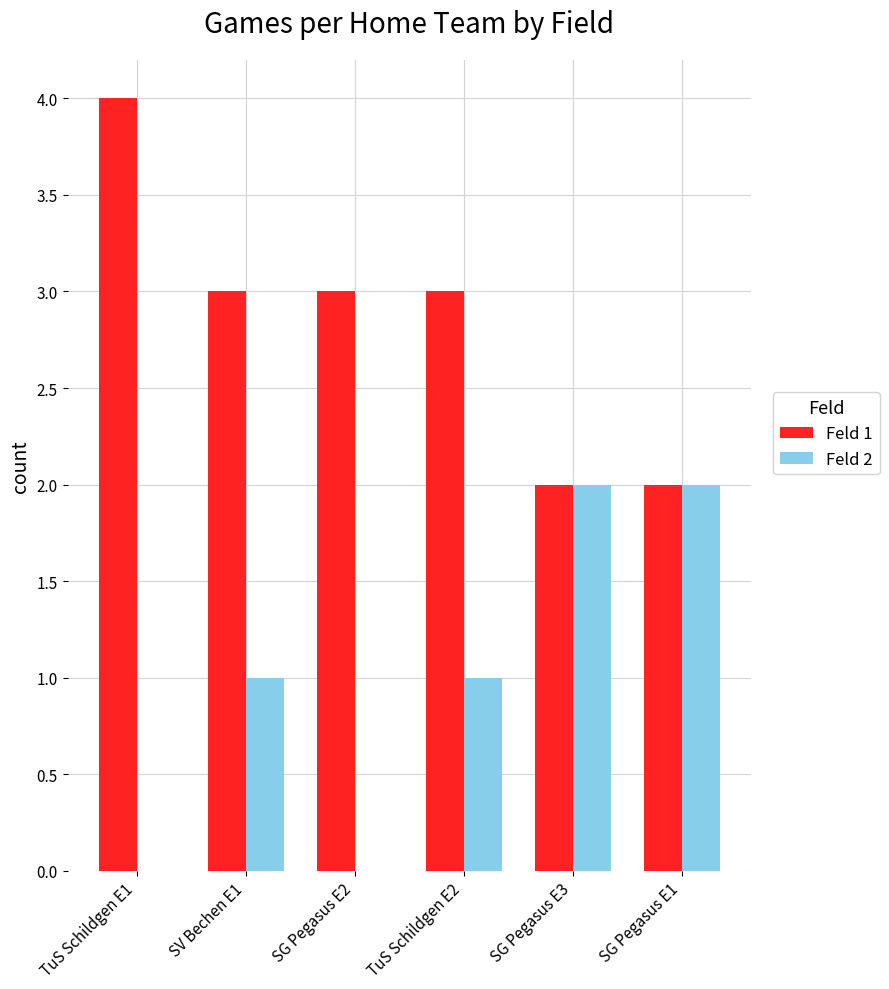

Count the number of categories in the chart.

6